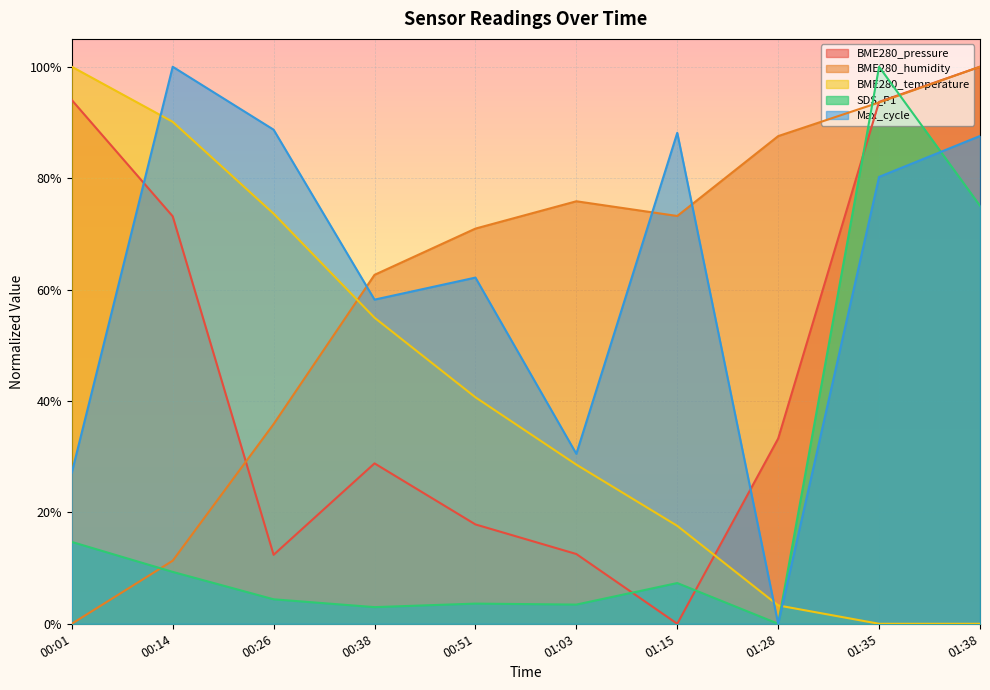

Does the chart display data point markers on the line(s)?

No